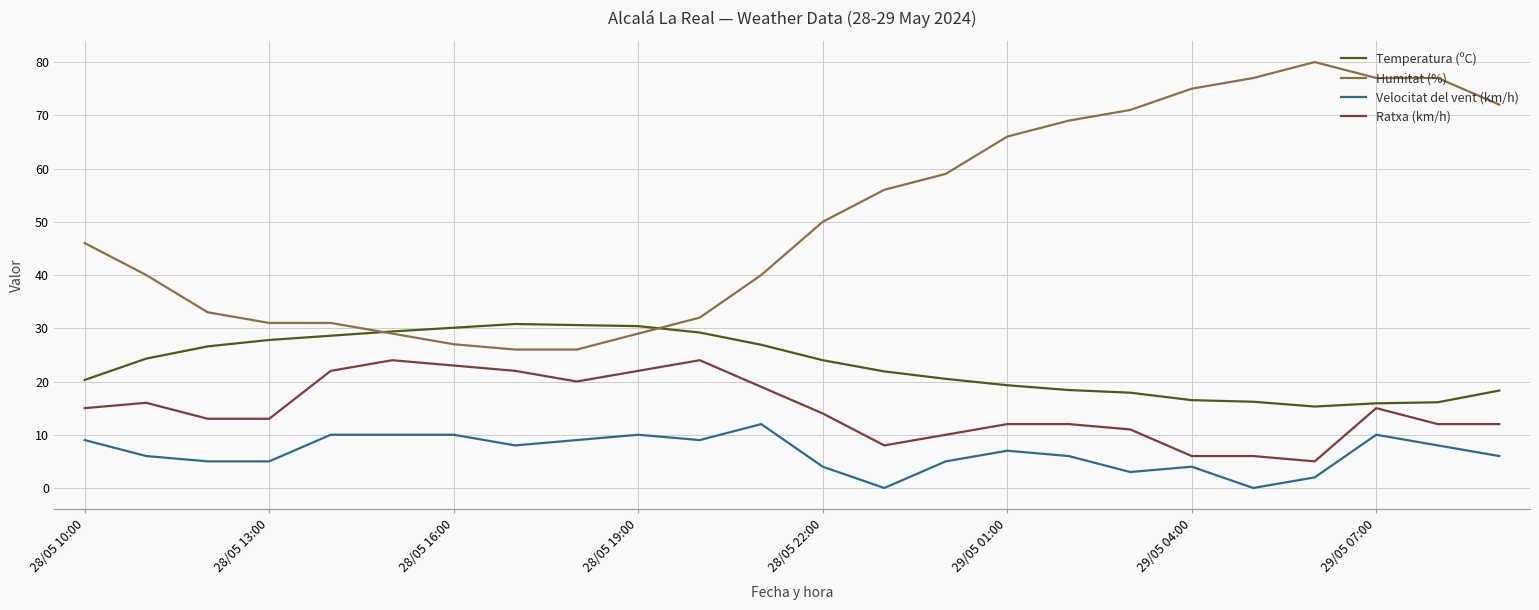

True or false: Velocitat del vent (km/h) and Ratxa (km/h) cross at least once.

False